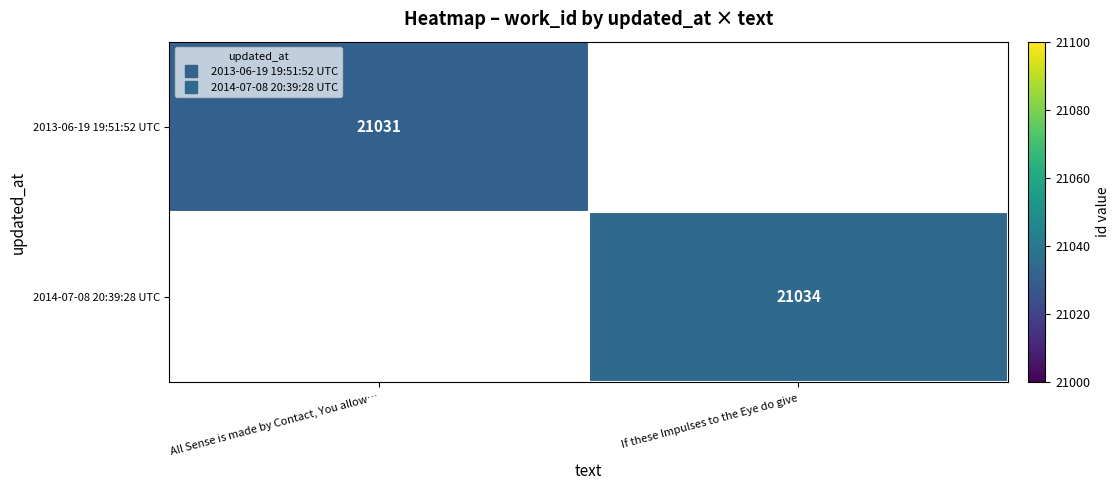

What is the smallest value displayed?

21031.0